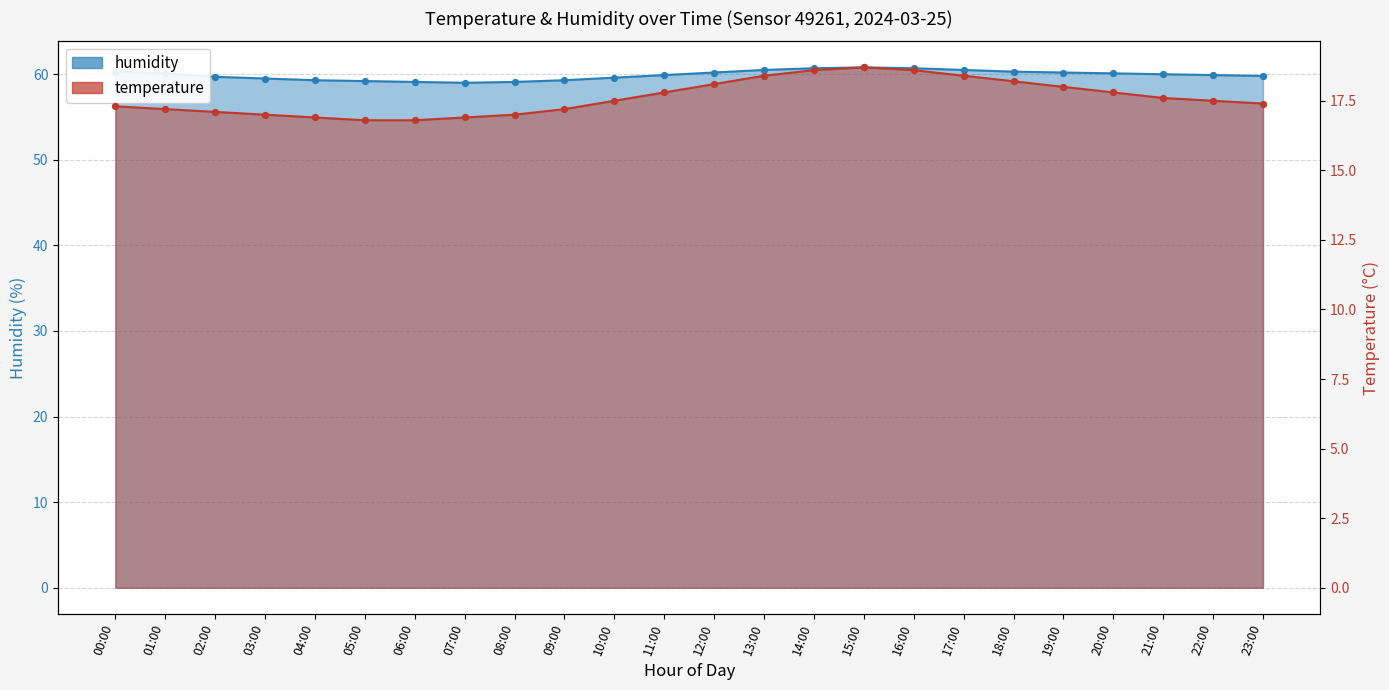

Which series has the largest total across all categories?

humidity